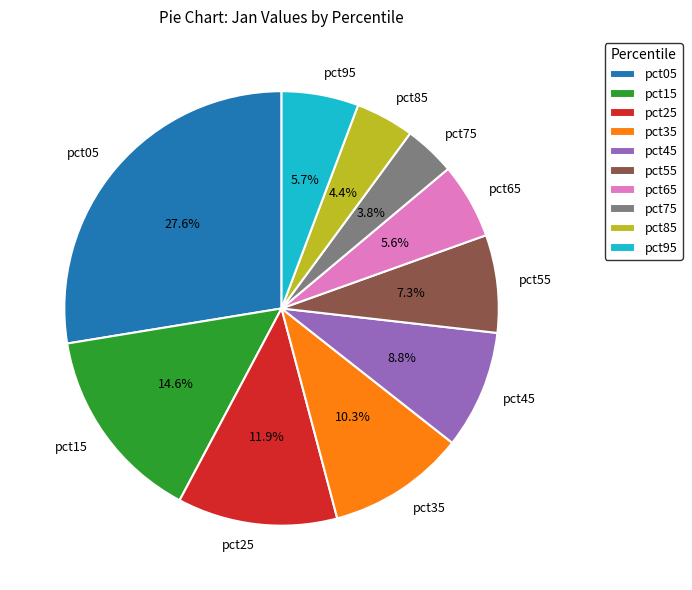

Which slice is the smallest?

pct75